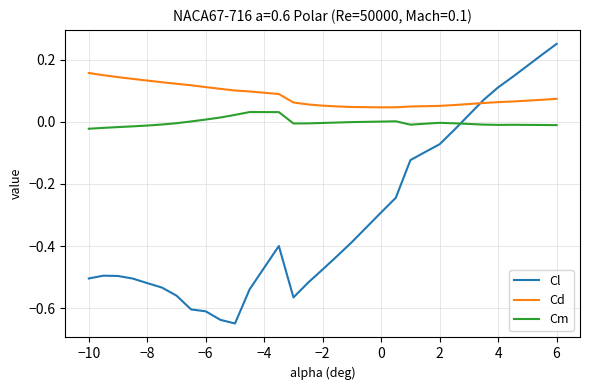

List the series in order of their peak value, lowest first.

Cm, Cd, Cl